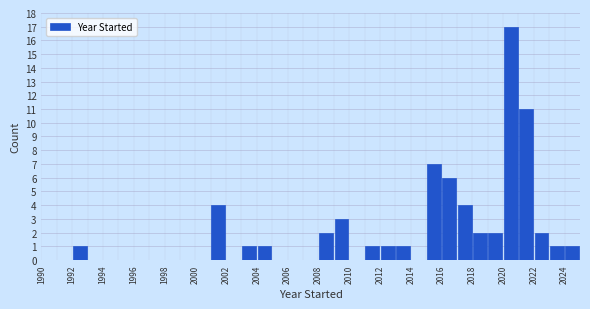

Reading left to right, transcribe this chart: for each bar, give the range it covers on the x-axis and its height. The values are not printed on the chart, so give them approximately, as read against the axis.

1990 to 1991: 0
1991 to 1992: 0
1992 to 1993: 1
1993 to 1994: 0
1994 to 1995: 0
1995 to 1996: 0
1996 to 1997: 0
1997 to 1998: 0
1998 to 1999: 0
1999 to 2000: 0
2000 to 2001: 0
2001 to 2002: 4
2002 to 2003: 0
2003 to 2004: 1
2004 to 2005: 1
2005 to 2006: 0
2006 to 2007: 0
2007 to 2008: 0
2008 to 2009: 2
2009 to 2010: 3
2010 to 2011: 0
2011 to 2012: 1
2012 to 2013: 1
2013 to 2014: 1
2014 to 2015: 0
2015 to 2016: 7
2016 to 2017: 6
2017 to 2018: 4
2018 to 2019: 2
2019 to 2020: 2
2020 to 2021: 17
2021 to 2022: 11
2022 to 2023: 2
2023 to 2024: 1
2024 to 2025: 1